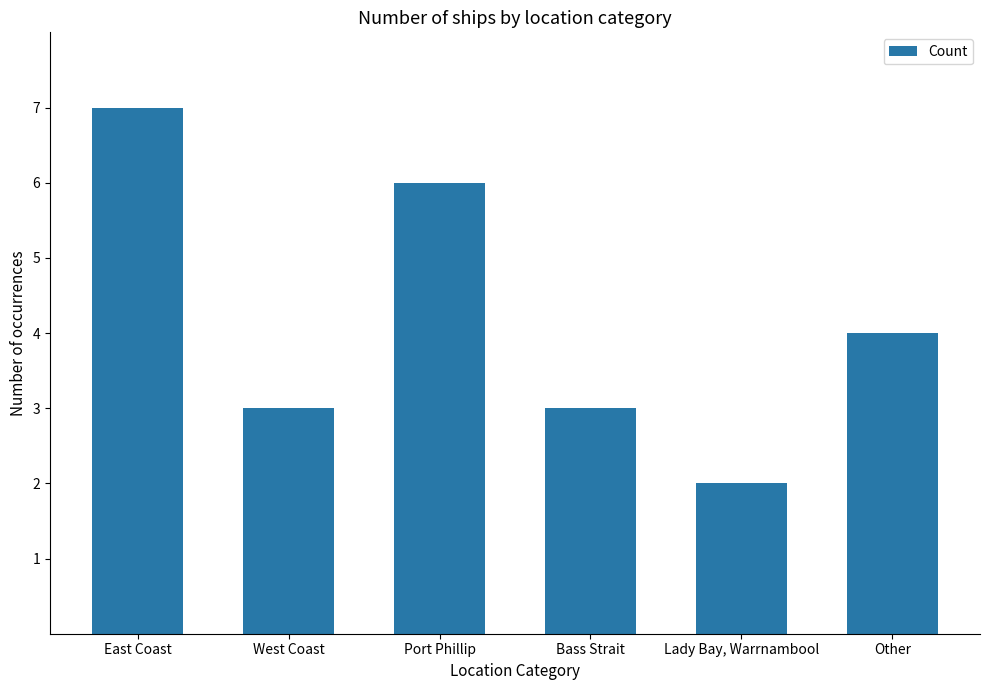

Reading right to left, what are all the values shown in this chart?

Other=4	Lady Bay, Warrnambool=2	Bass Strait=3	Port Phillip=6	West Coast=3	East Coast=7